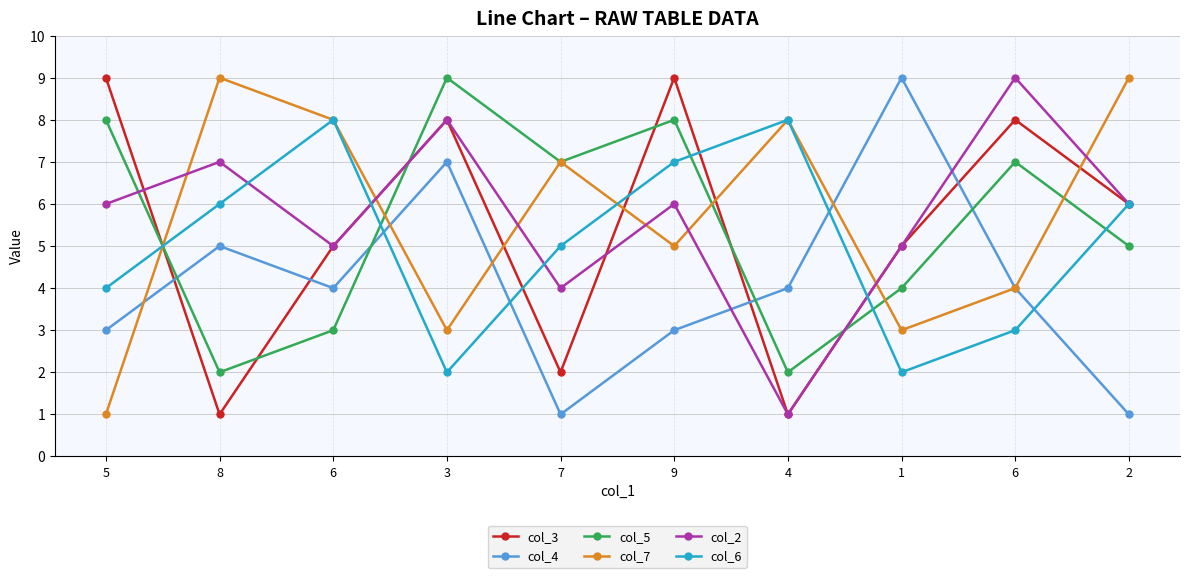

How many col_6 values are between 3 and 7?

6